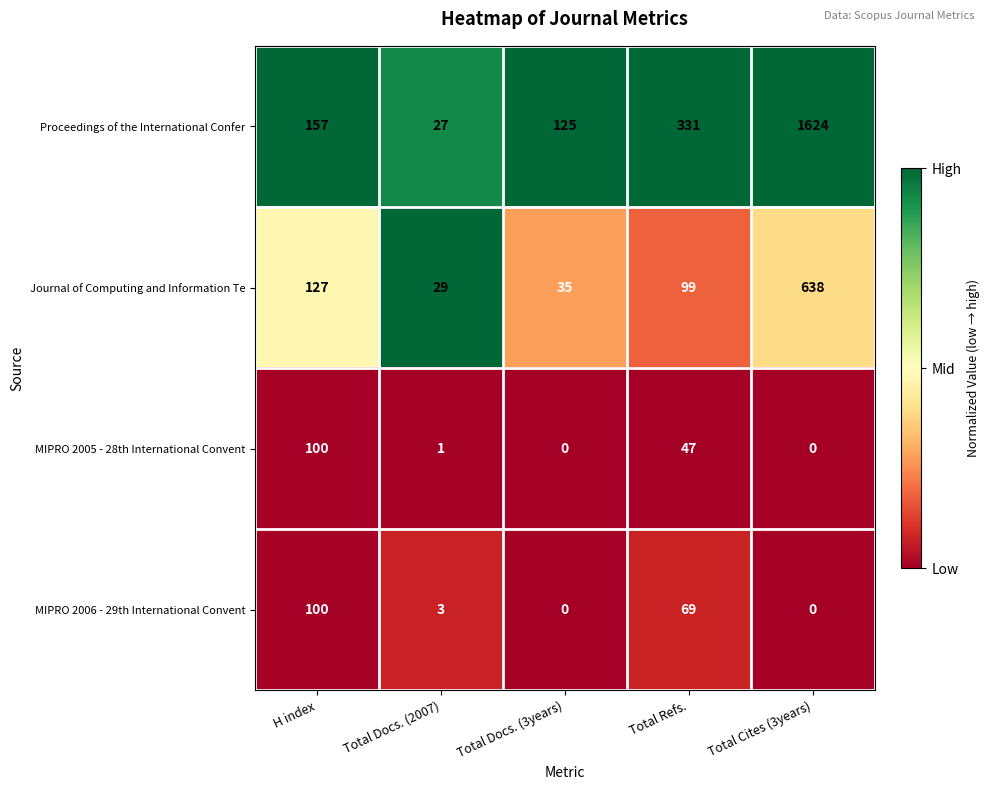

What is the sum of the Proceedings of the International Confer values at Total Cites (3years) and Total Docs. (2007)?

1651